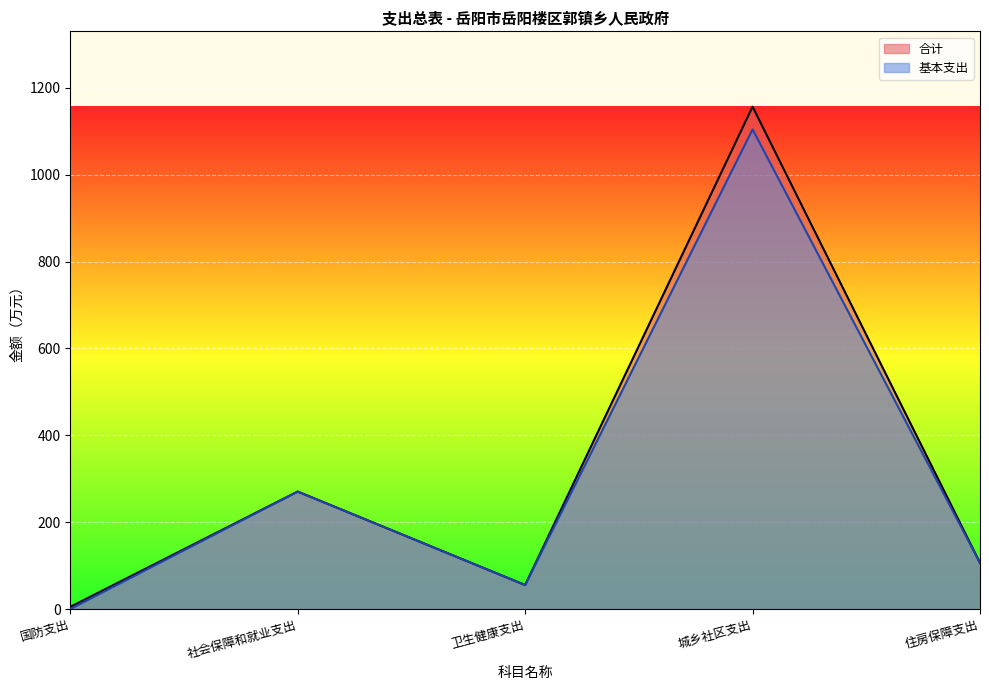

True or false: 合计 has more than 1 points higher than both neighbors.

True